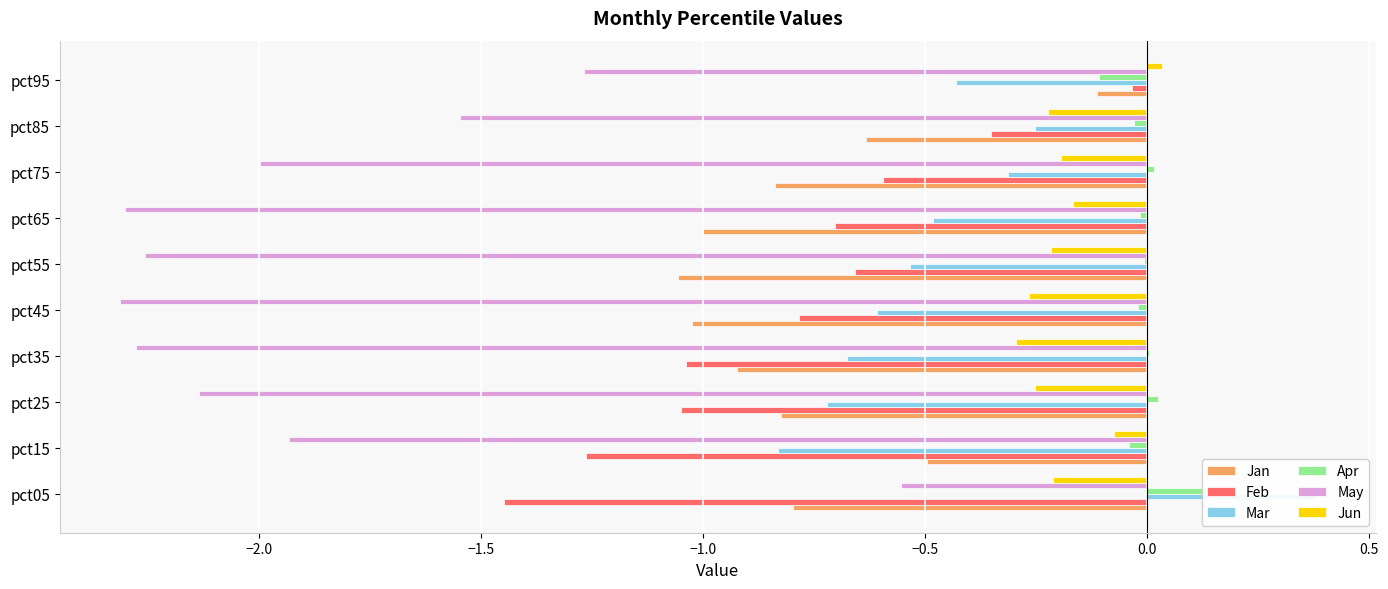

Which series changed the most between pct65 and pct75?

May